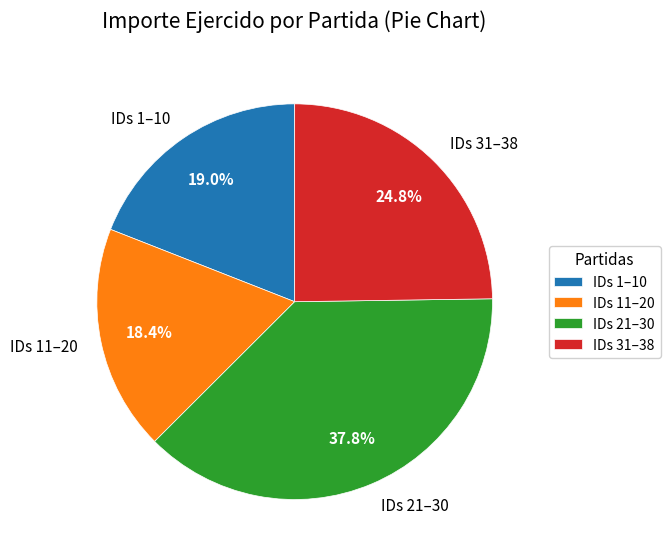

How much of the chart is everything except IDs 11–20?

81.6%